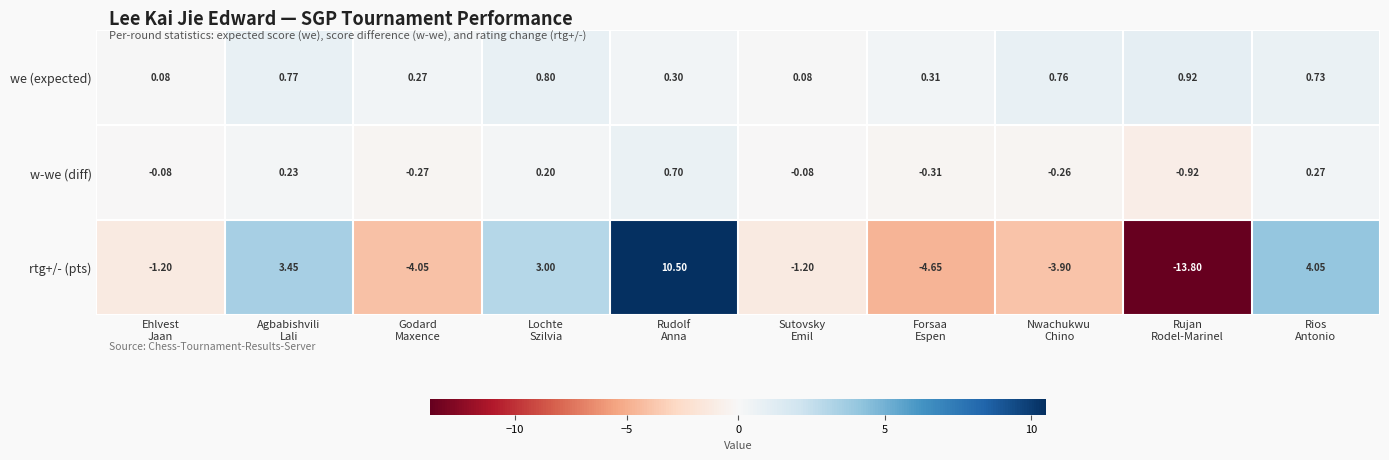

What is the greatest value displayed?

10.5